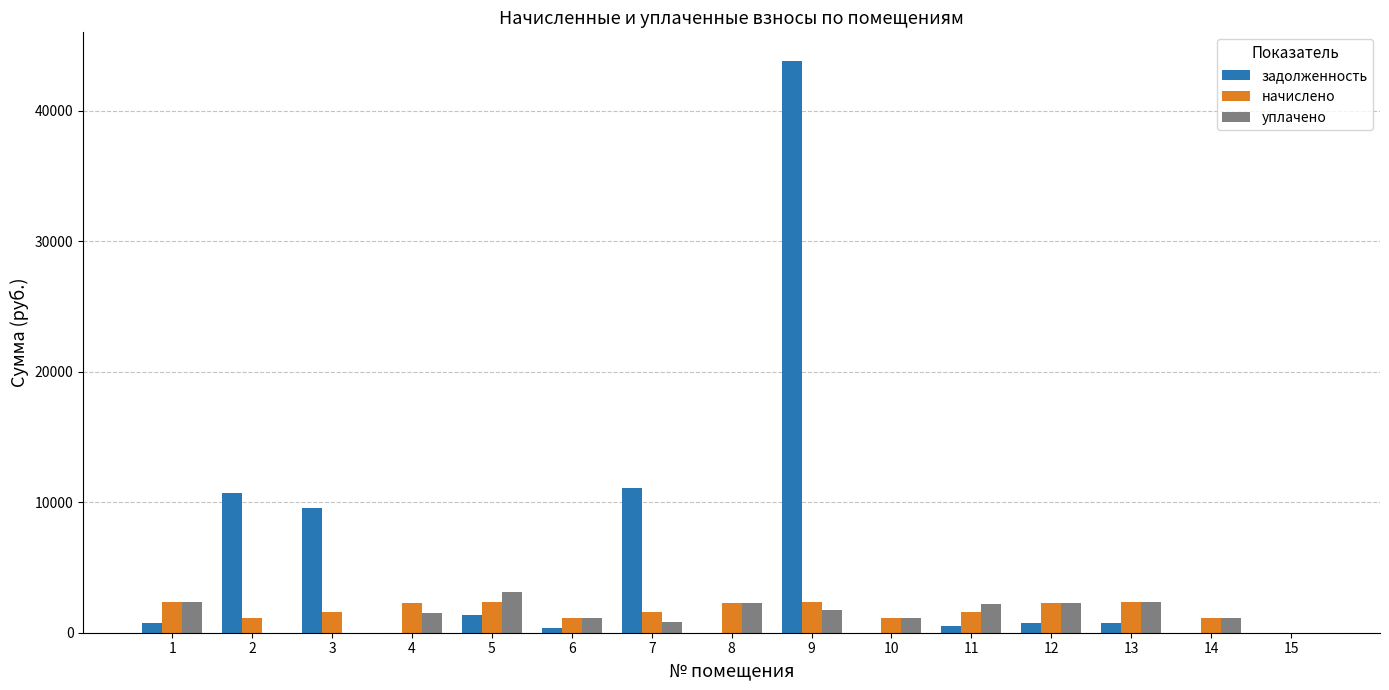

What is the maximum value shown in the chart?

43818.7